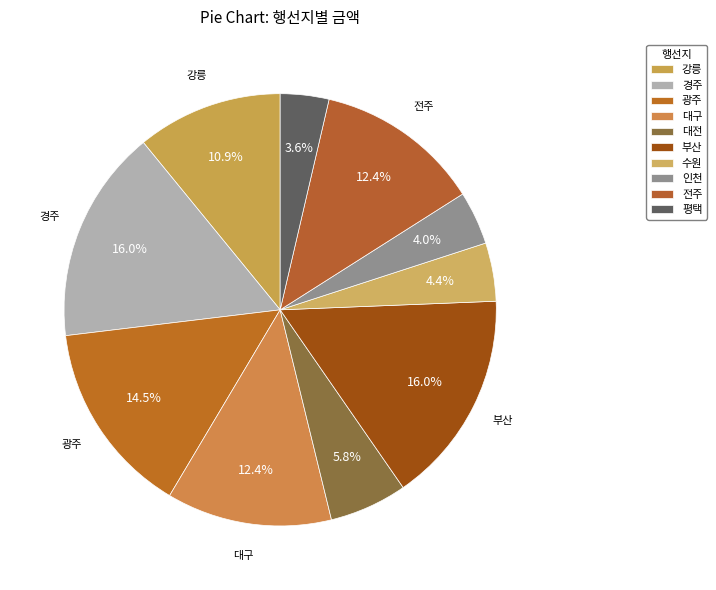

True or false: 인천 accounts for 17% of the total.

False